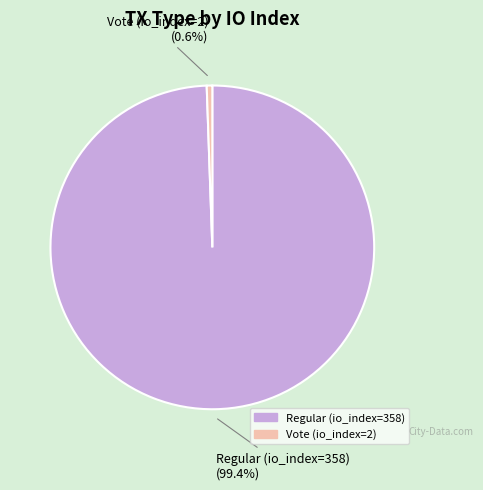

How many segments does this pie chart have?

2